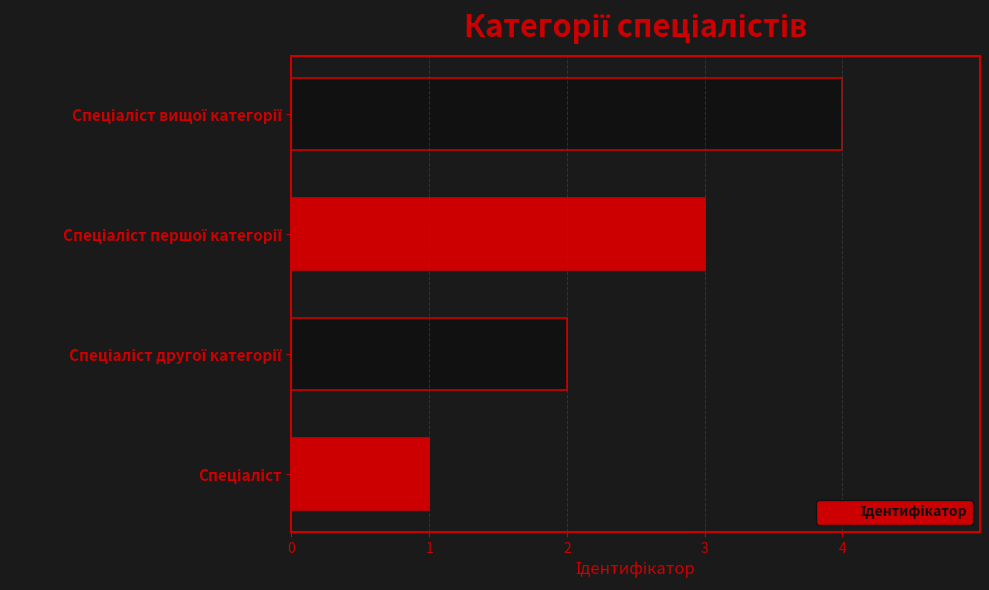

What is the difference between the maximum and minimum values?

3